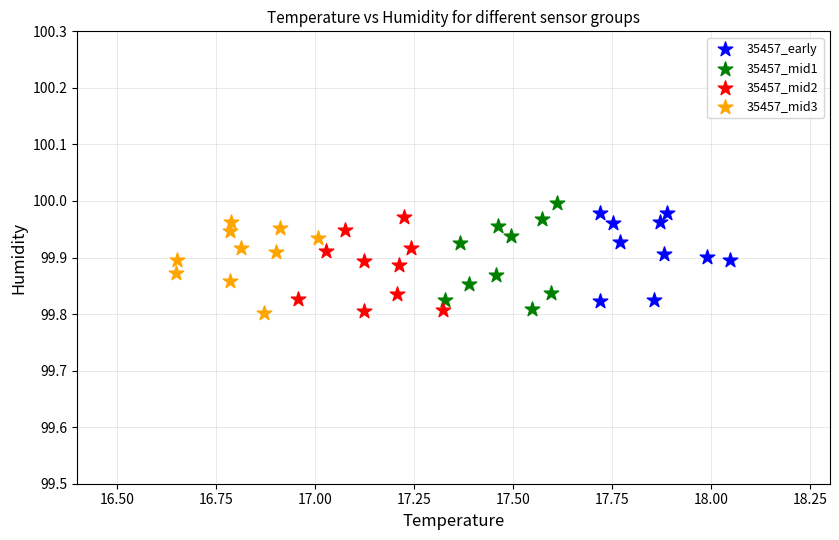

What are all the series names shown in the legend?

35457_early, 35457_mid1, 35457_mid2, 35457_mid3